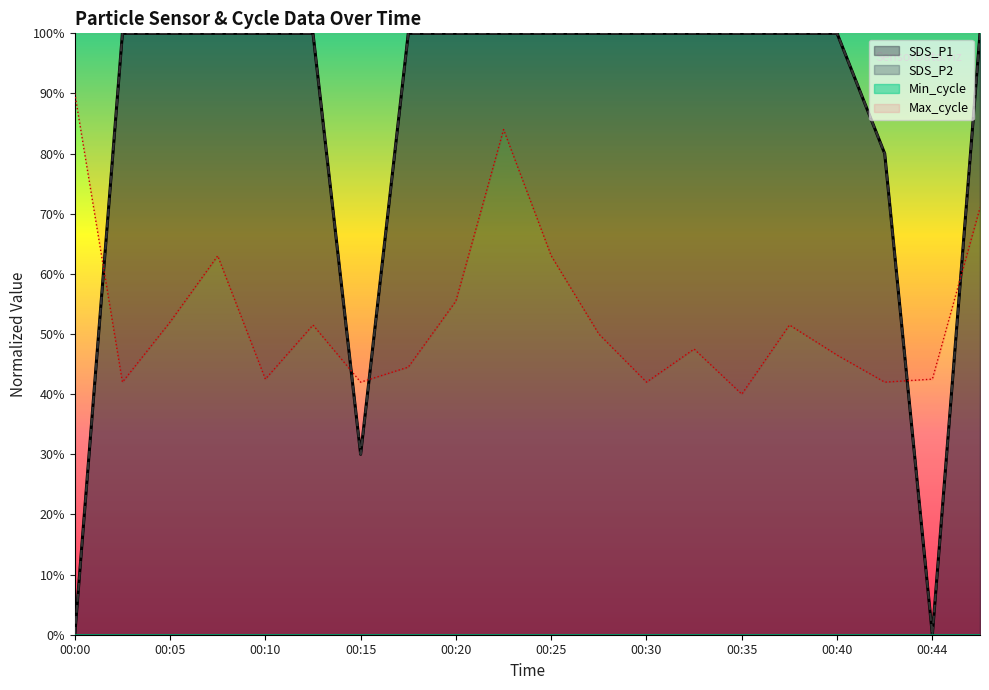

The Max_cycle series shows 0.6 at 00:08. True or false?

True